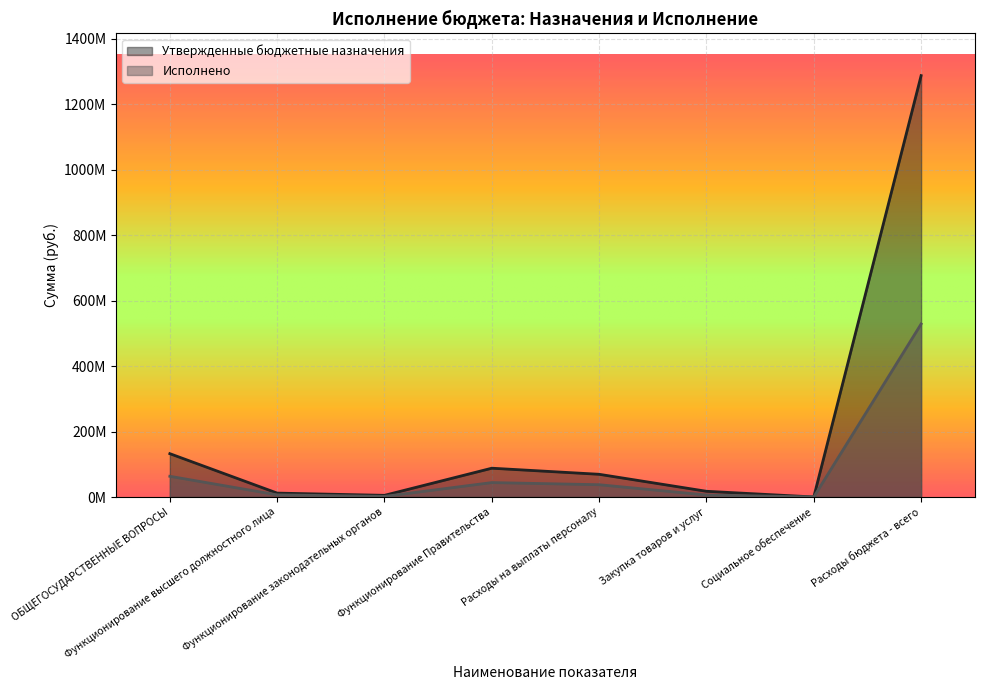

What is the sum of the Исполнено values at Функционирование законодательных органов and Функционирование Правительства?

45904817.5